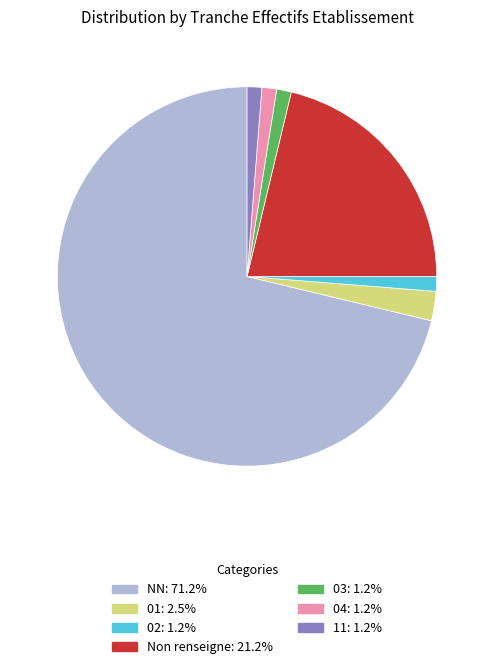

How many slices are in this pie chart?

7